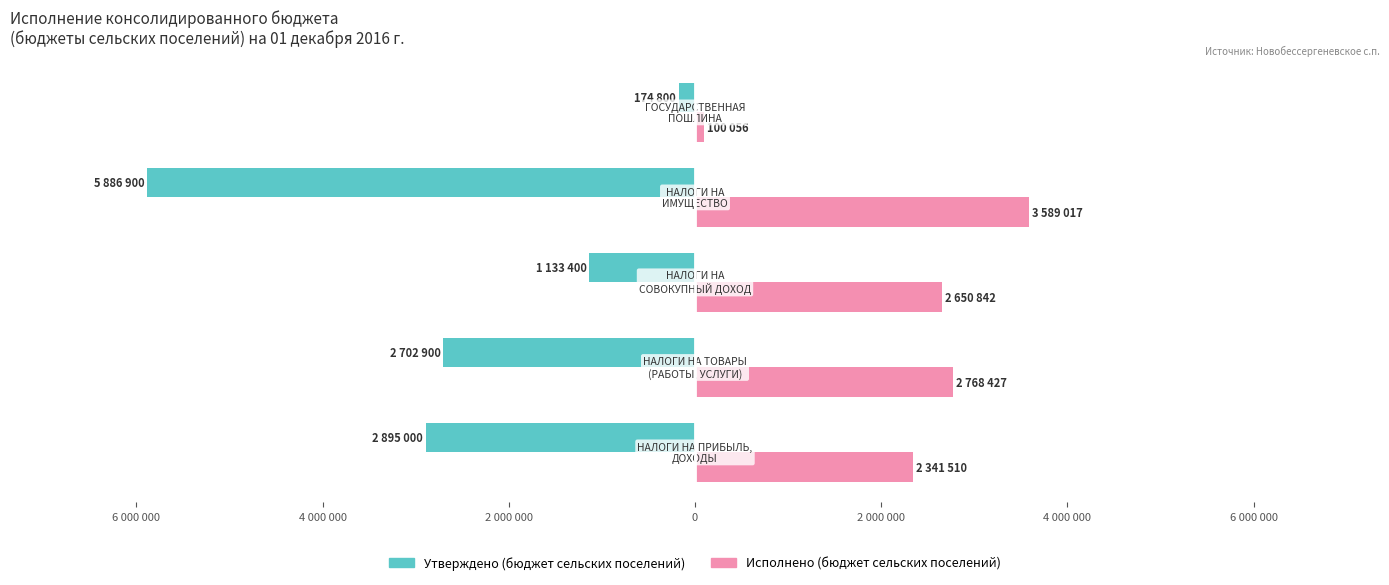

Which series has the largest total across all categories?

Исполнено (бюджет сельских поселений)